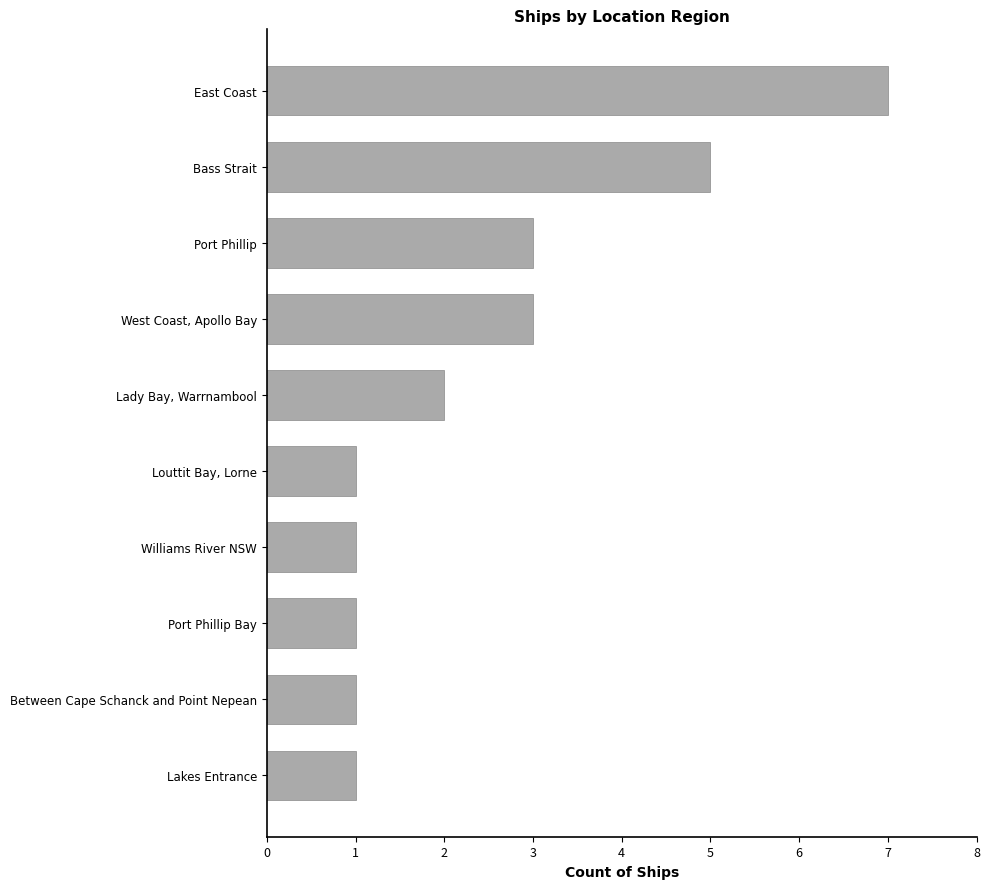

The value at Between Cape Schanck and Point Nepean is 0. True or false?

False